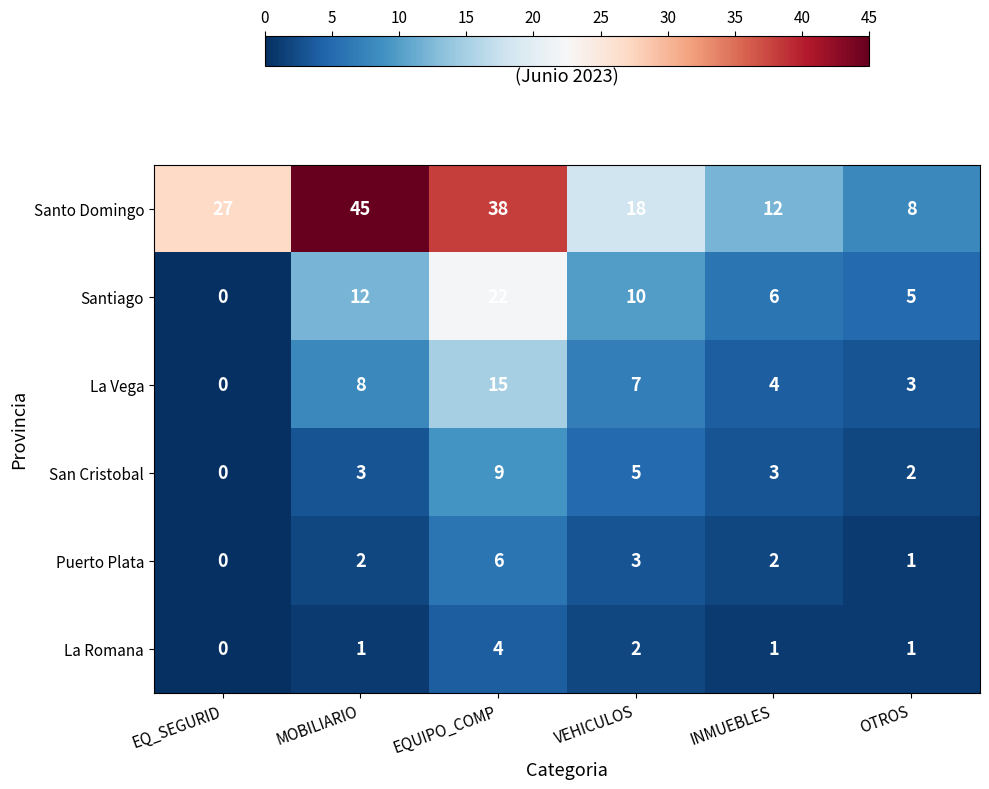

True or false: La Romana has a value of 0 at INMUEBLES.

False